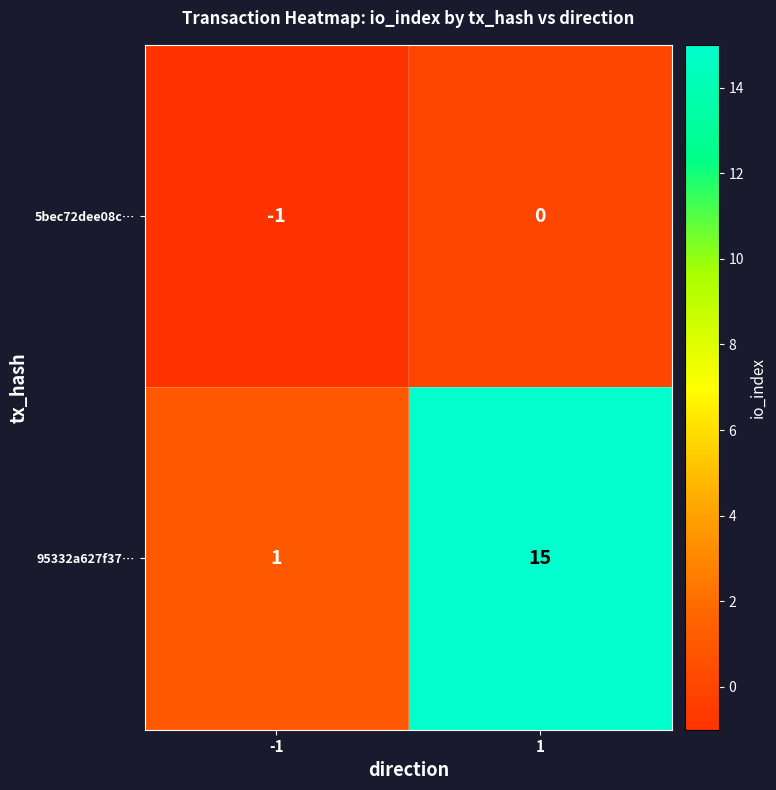

What is the sum of all 95332a627f37… values?

16